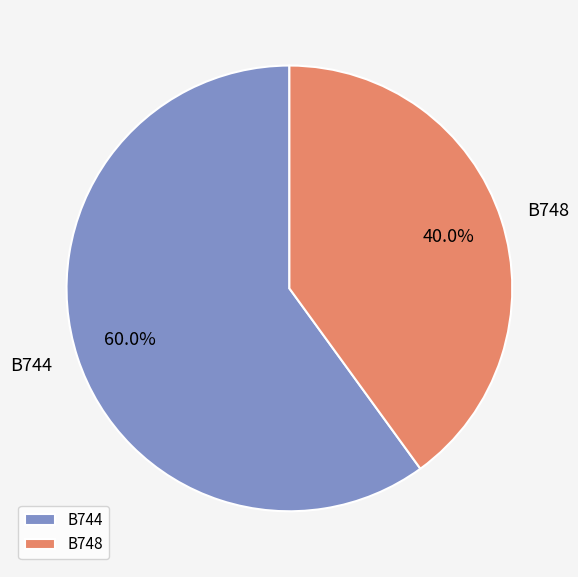

Which slice represents more than half of the pie?

B744